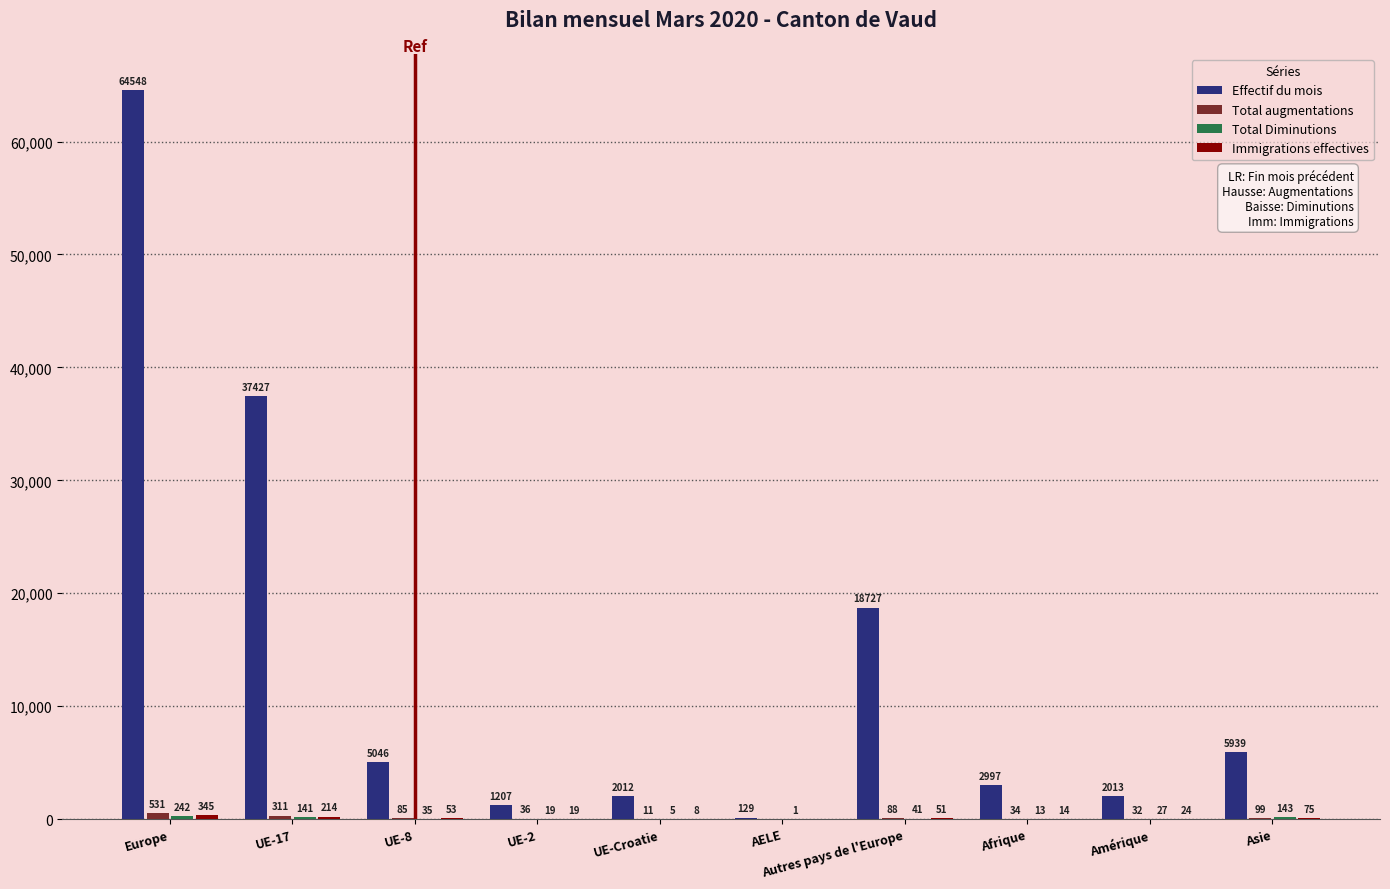

Which series has the largest total across all categories?

Effectif du mois